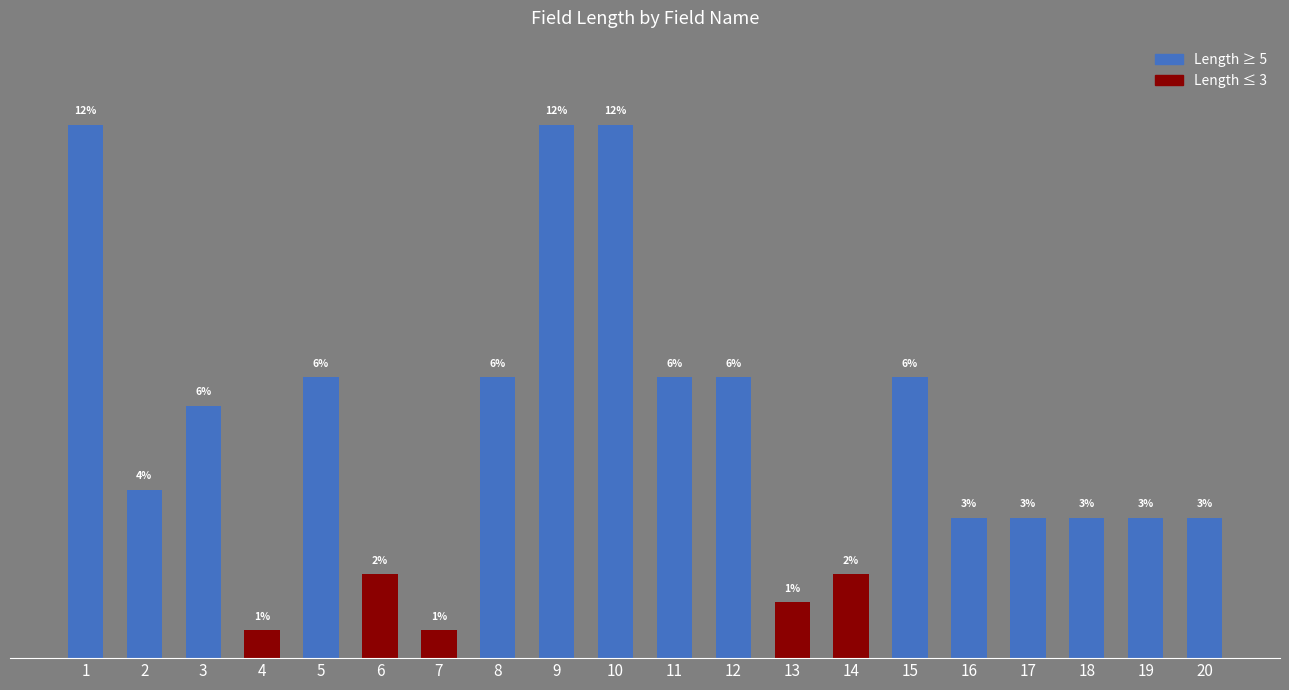

What is the maximum value shown in the chart?

19